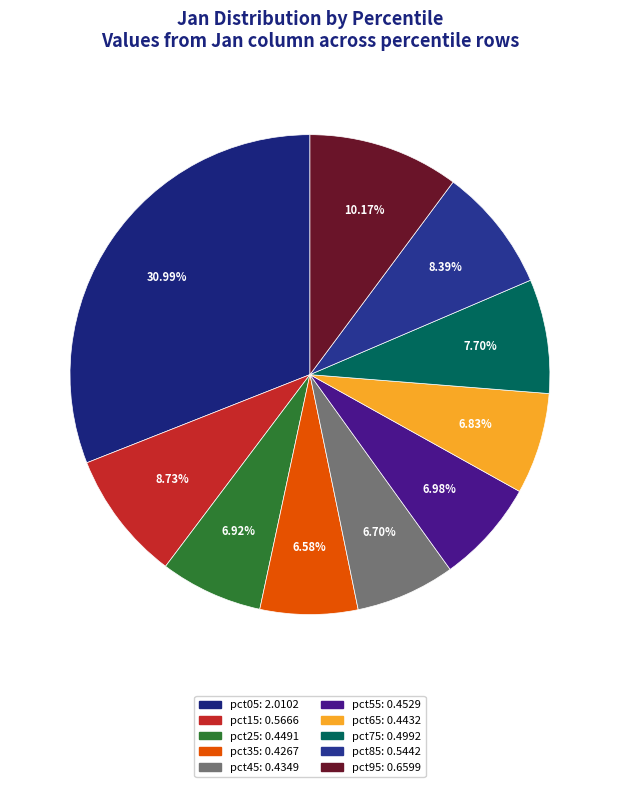

To the nearest percent, what is the difference between the largest and smallest slice percentages?

24%